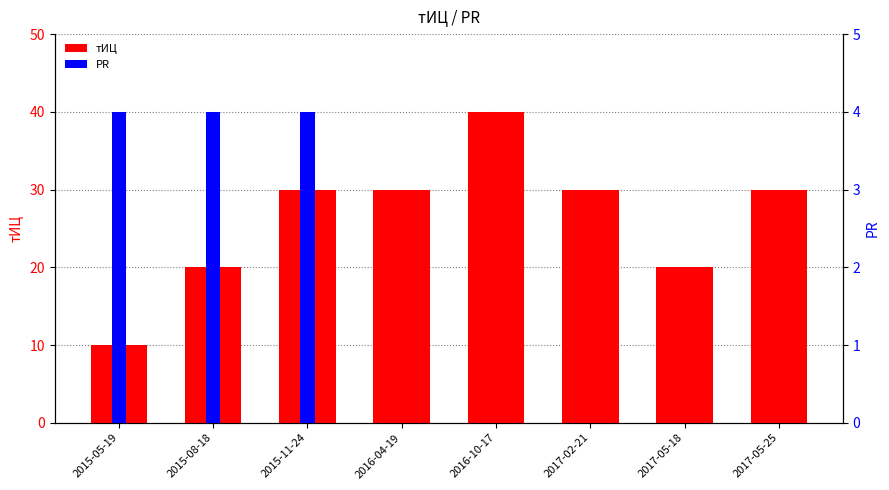

Are the bars horizontal?

No